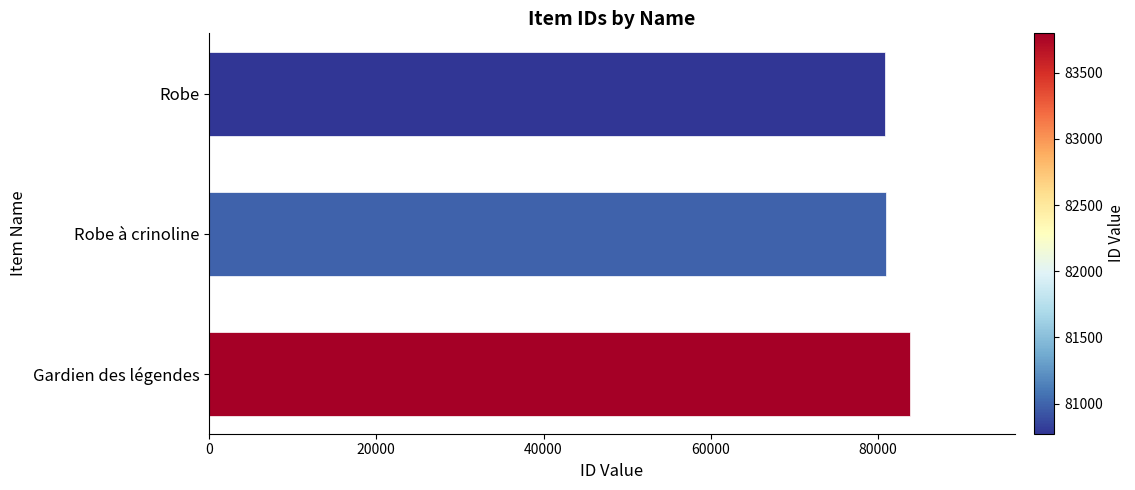

What is the difference between the maximum and minimum values?

3026